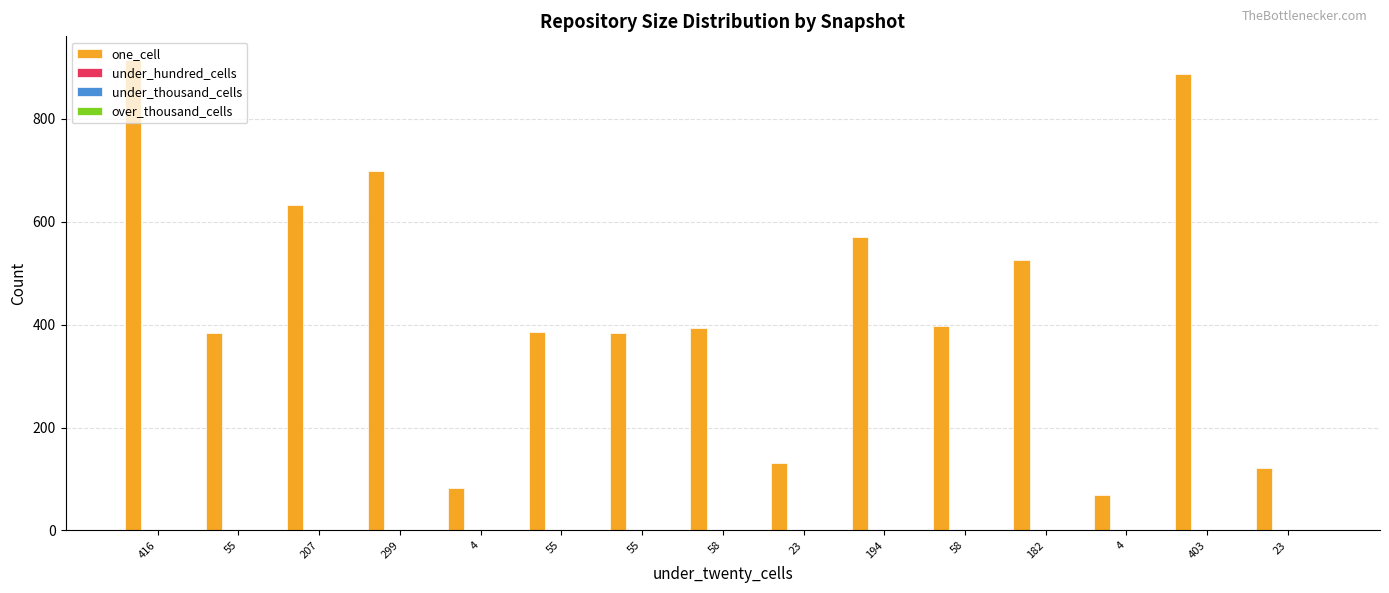

What is the maximum value shown in the chart?

915